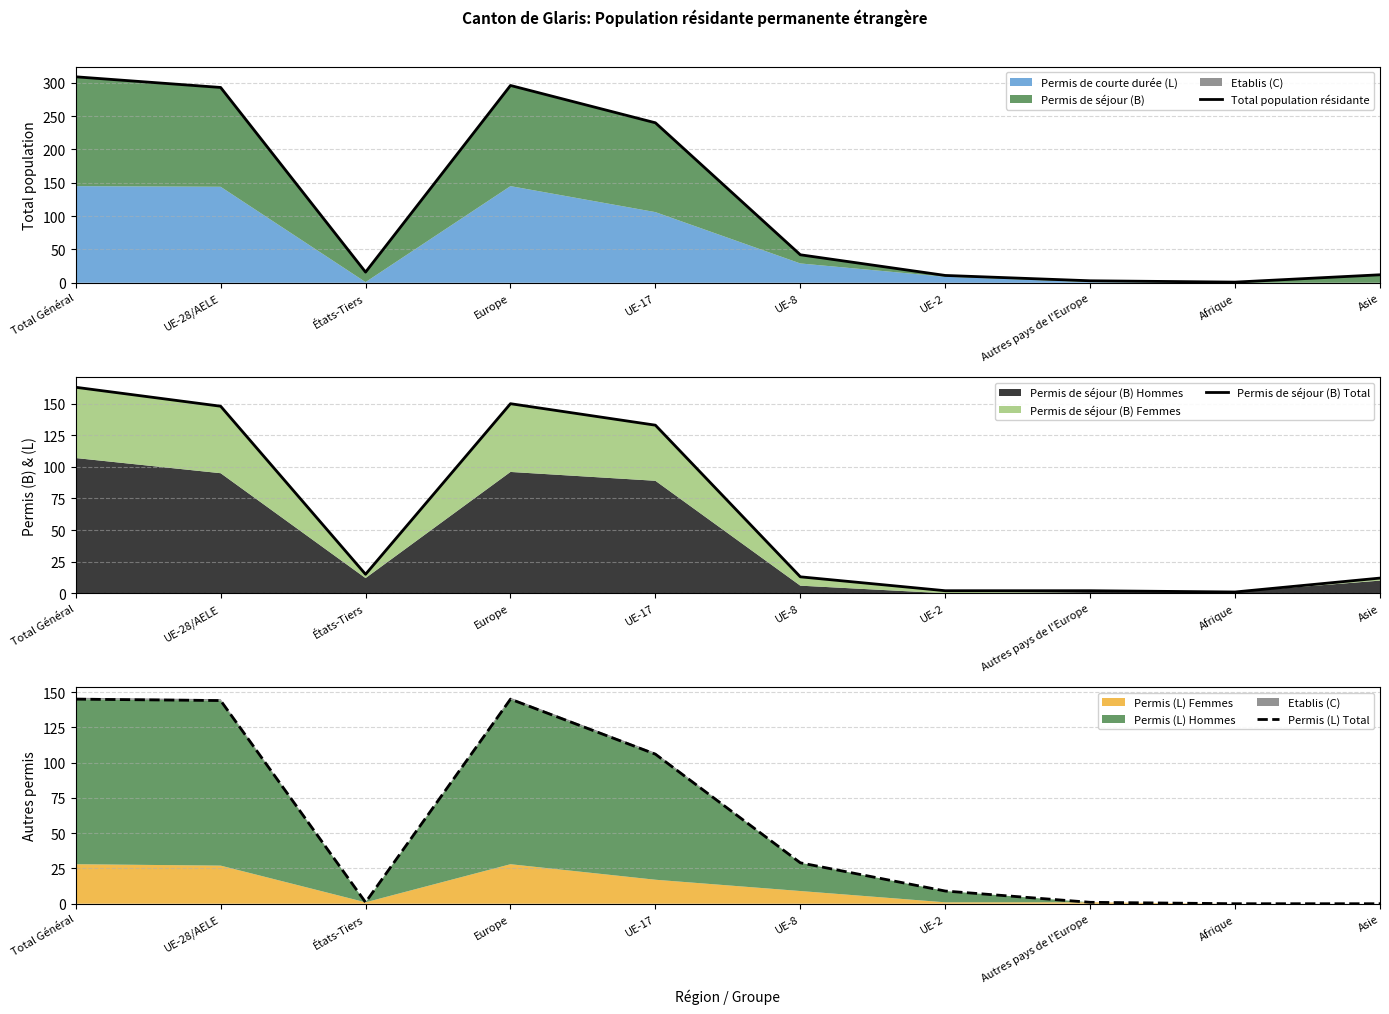

At how many categories does at least one series exceed 182?

4